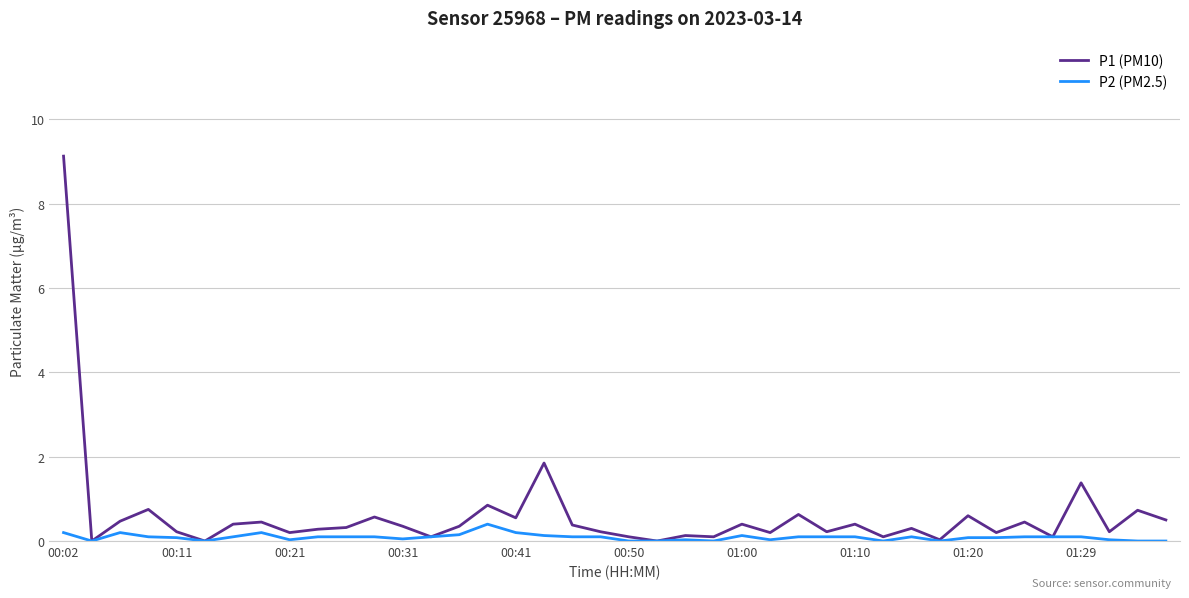

Which series has the largest total across all categories?

P1 (PM10)